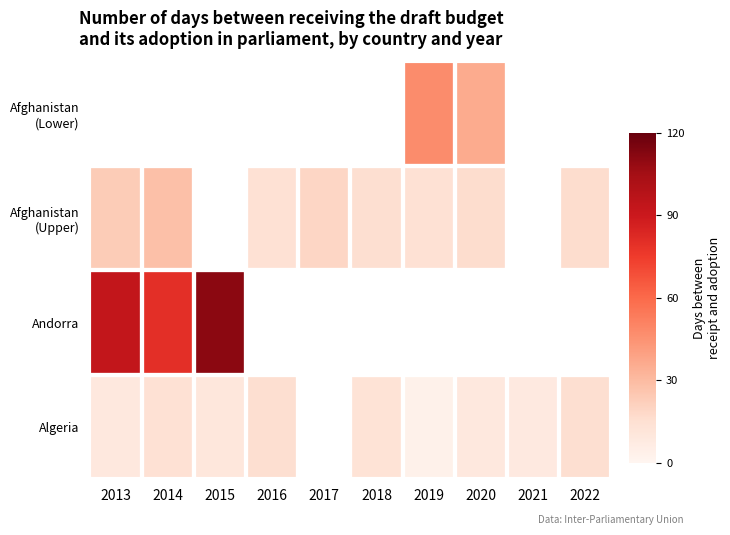

The value of Andorra at 2015 is 148.0. True or false?

False